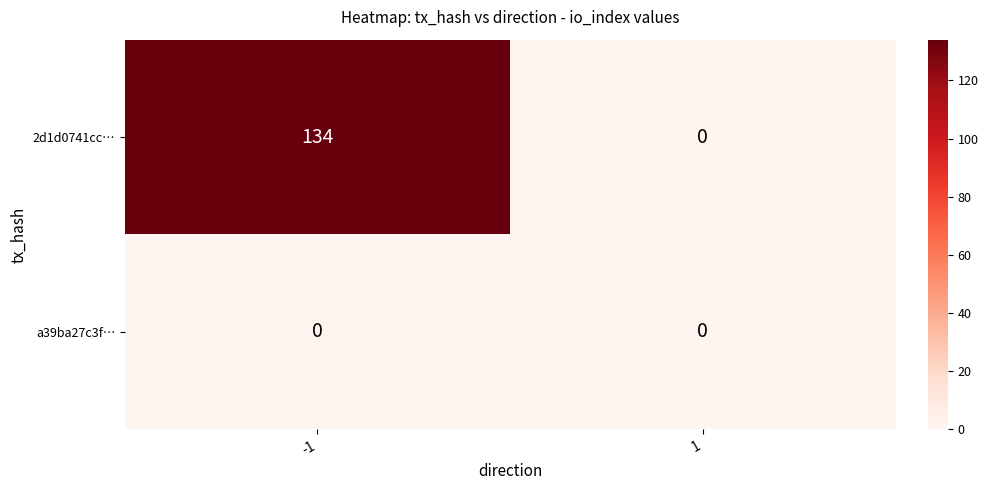

Rank the series at -1 from lowest to highest value.

a39ba27c3f…, 2d1d0741cc…